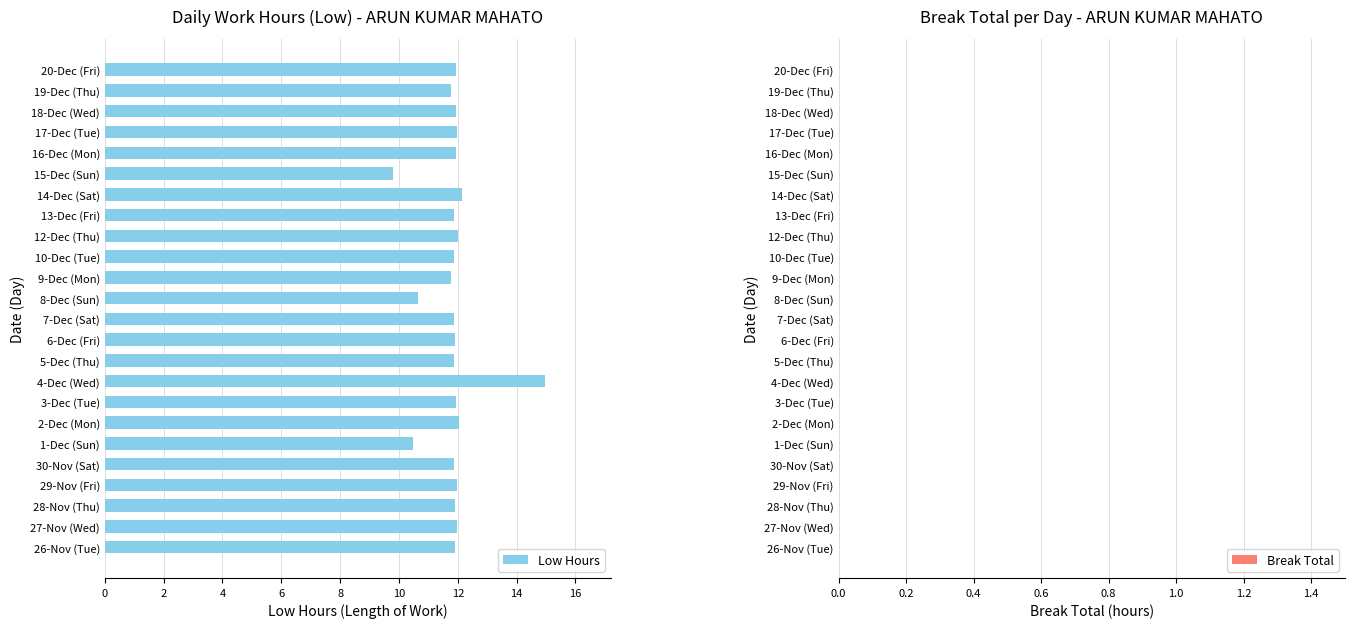

What is the approximate value at 6-Dec (Fri)?

11.9